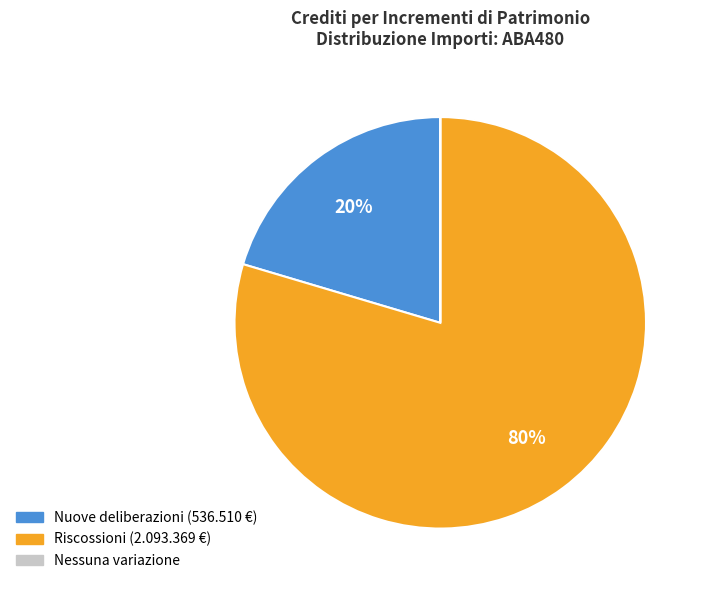

Which slice is the largest?

Riscossioni (2.093.369 €)